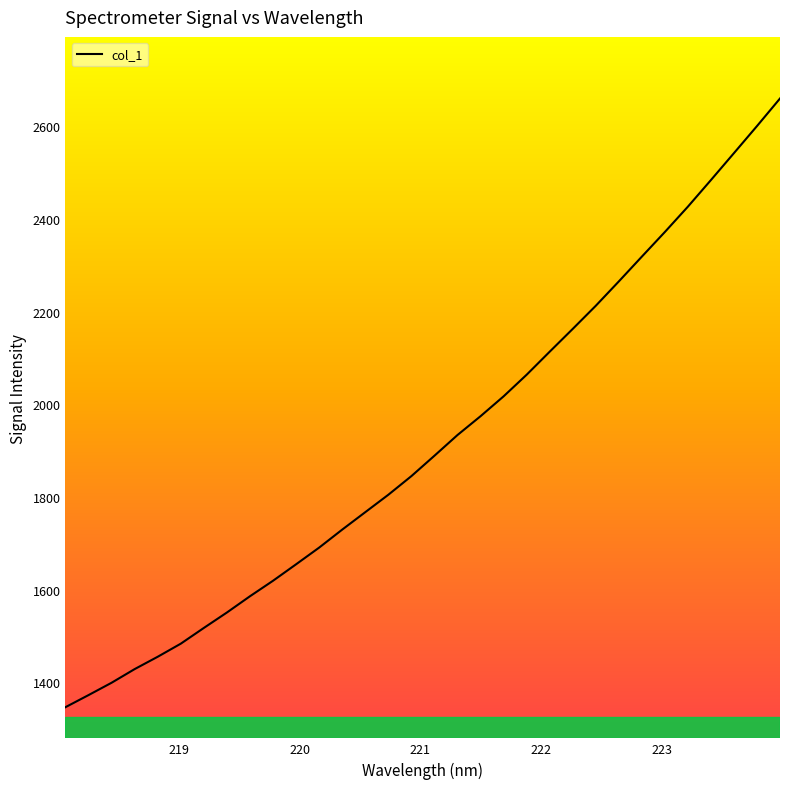

True or false: the data has more than 0 interior local peaks.

False